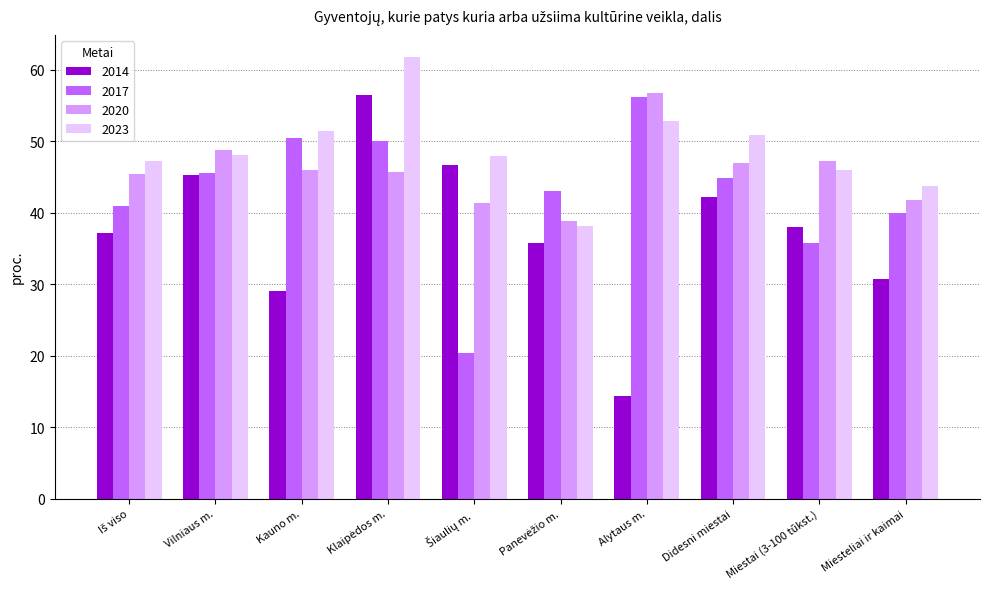

What is the spread (max minus min) of values at Kauno m.?

22.4